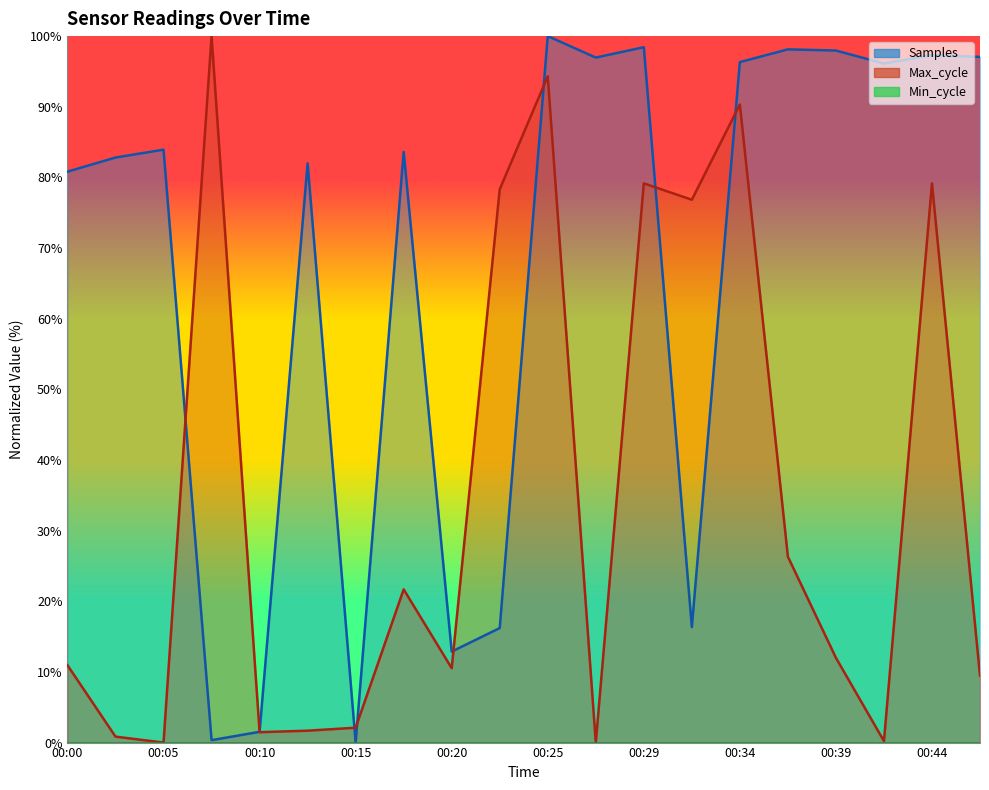

Reading left to right, what are all the values shown in this chart?

Samples_line: 80.8	82.8	83.9	0.3	1.5	82.0	0.0	83.6	12.9	16.2	100.0	97.0	98.4	16.3	96.3	98.1	98.0	96.1	97.3	97.1
Max_cycle_line: 10.9	0.8	0.0	100.0	1.5	1.7	2.1	21.7	10.5	78.3	94.3	0.0	79.2	76.8	90.3	26.3	12.0	0.2	79.2	9.5
Min_cycle_line: 0.0	0.0	0.0	0.0	0.0	0.0	0.0	0.0	0.0	0.0	0.0	0.0	0.0	0.0	0.0	0.0	0.0	0.0	0.0	0.0